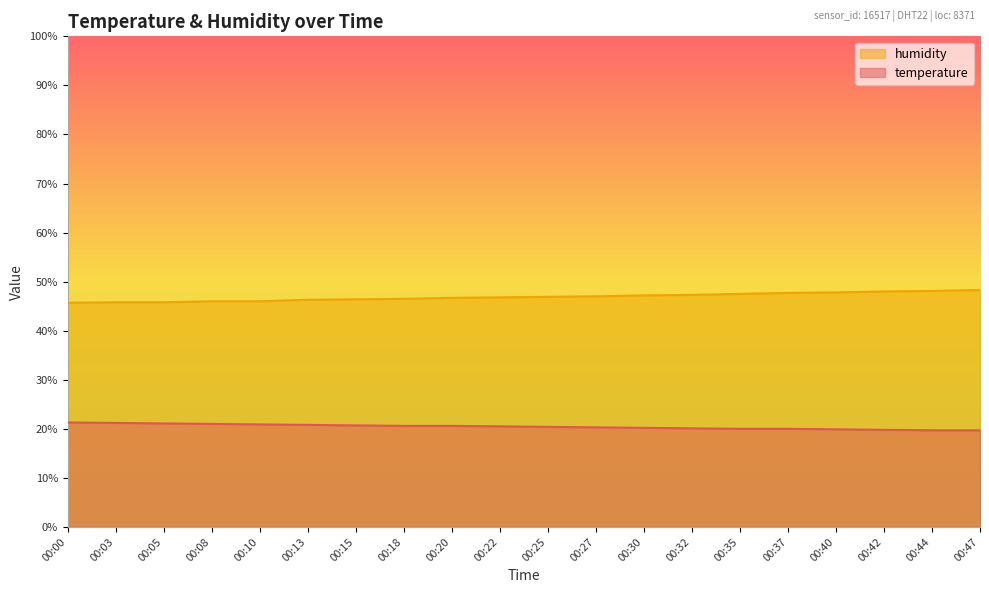

What is the minimum value for temperature?

19.7